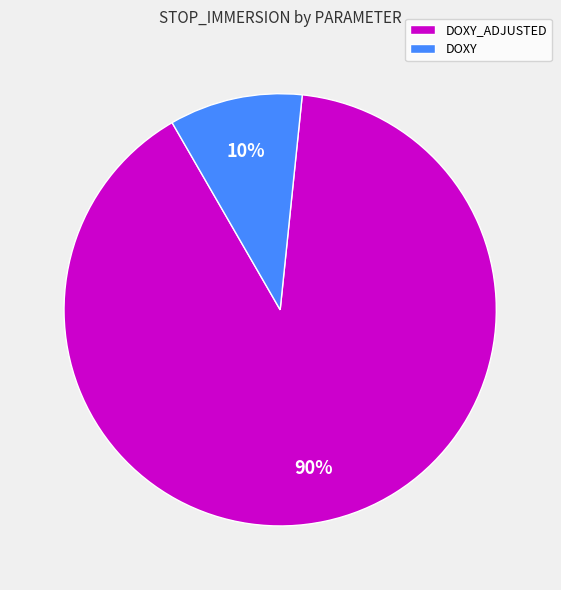

How many segments does this pie chart have?

2